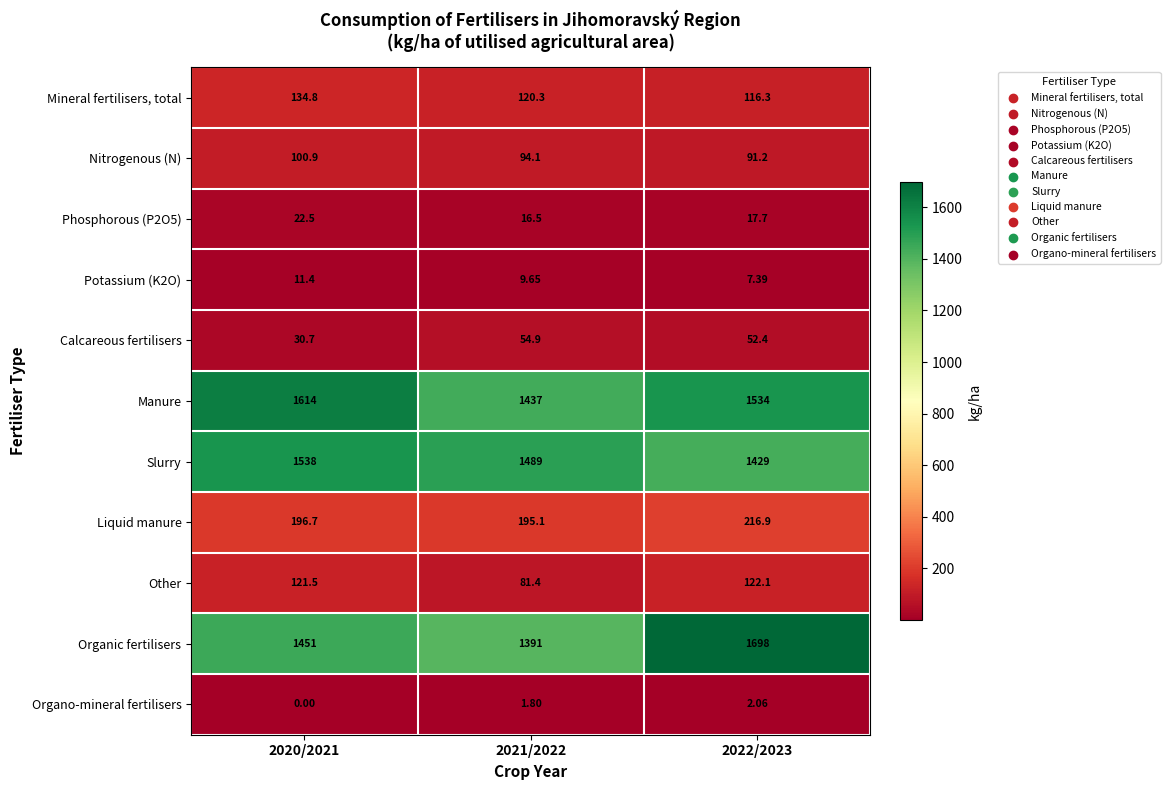

Is the value of Other at 2020/2021 greater than the value of Calcareous fertilisers at 2020/2021?

Yes